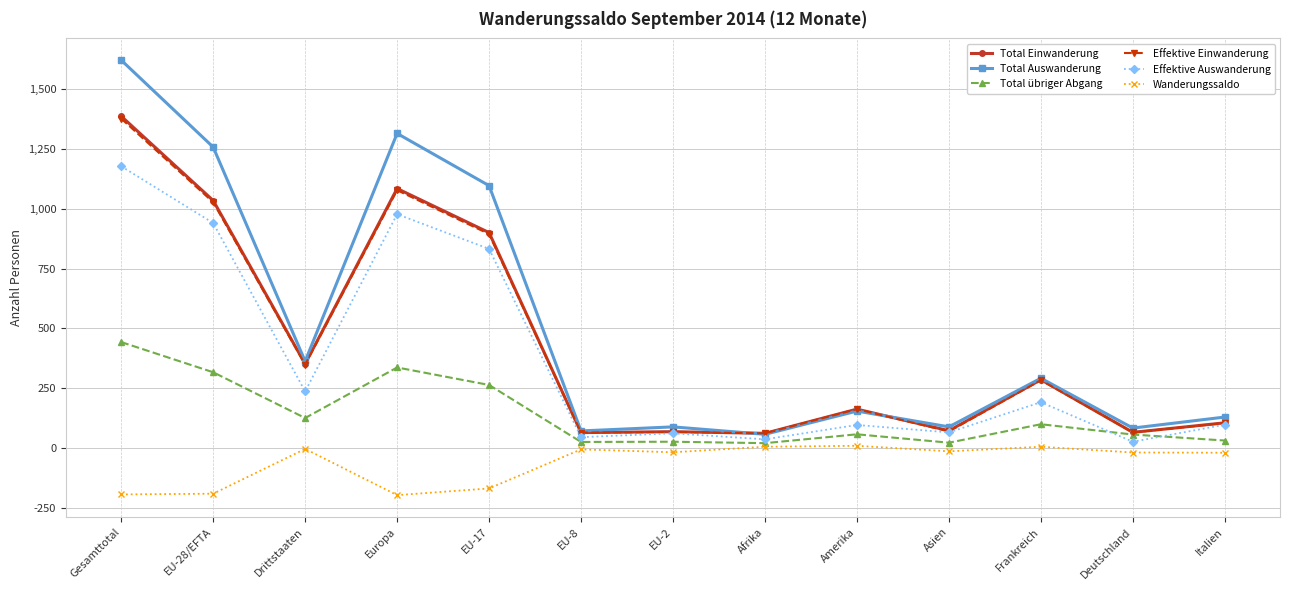

What is the highest value of the Effektive Auswanderung series?

1177